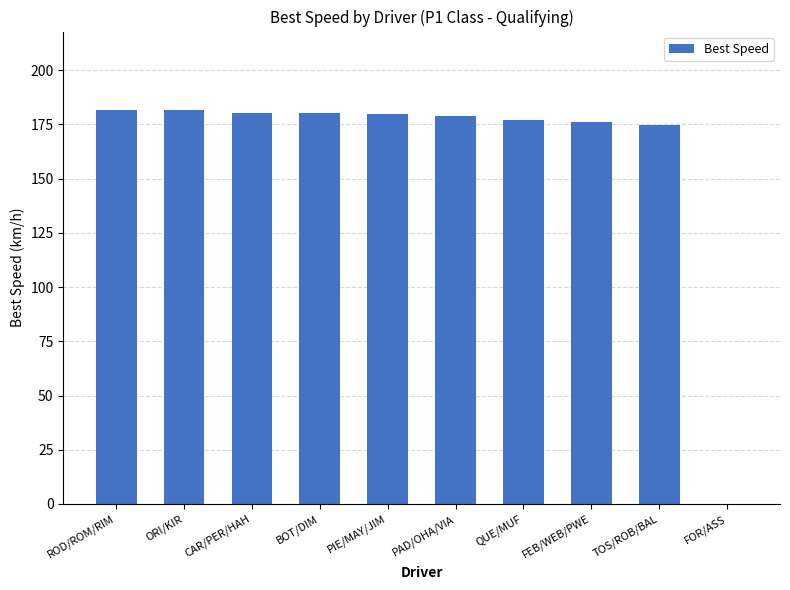

What is the sum of the values at QUE/MUF and PAD/OHA/VIA?

356.0